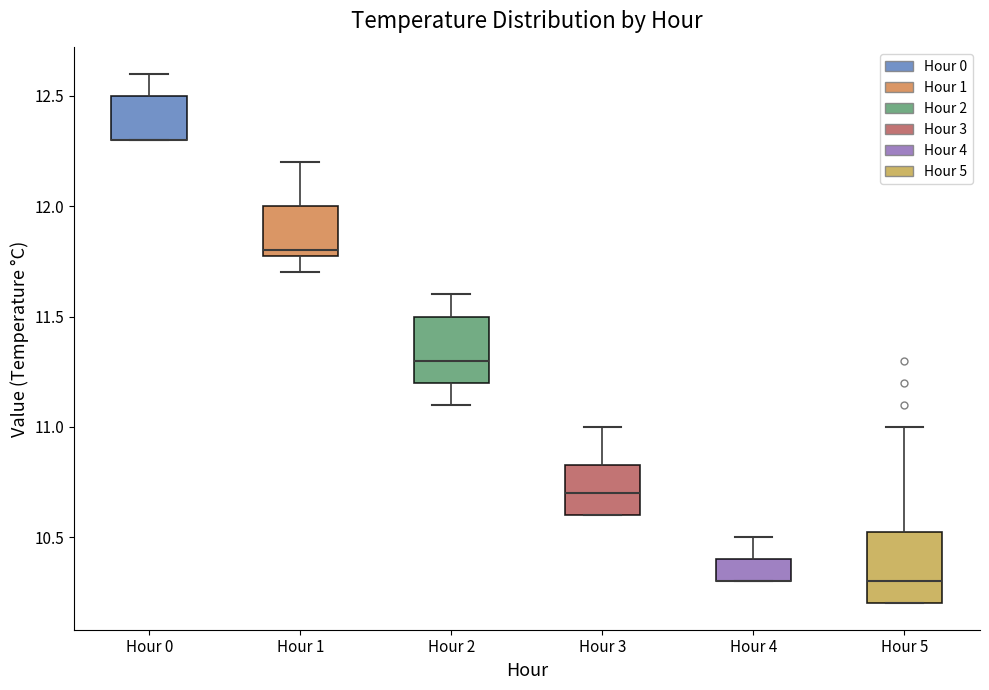

Reading left to right, transcribe this box plot: for each box, give where its median line is, the range the box spans, and where its two whiskers end, as read against the y-axis. The values are not printed on the chart, so give them approximately, as read against the axis.

Hour 0: median 12.30 (drawn on the box's lower edge), box 12.30 to 12.50, whiskers 12.30 to 12.60
Hour 1: median 11.80 (just above the box's lower edge), box 11.80 to 12.00, whiskers 11.70 to 12.20
Hour 2: median 11.30, box 11.20 to 11.50, whiskers 11.10 to 11.60
Hour 3: median 10.70, box 10.60 to 10.85, whiskers 10.60 to 11.00
Hour 4: median 10.30 (drawn on the box's lower edge), box 10.30 to 10.40, whiskers 10.30 to 10.50
Hour 5: median 10.30, box 10.20 to 10.55, whiskers 10.20 to 11.00